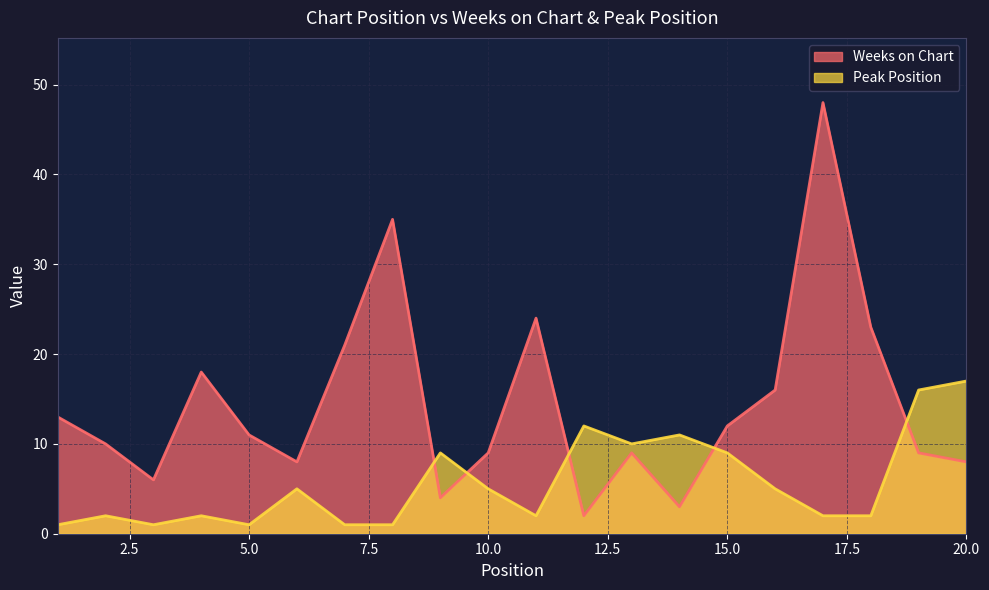

Where does the Weeks on Chart series first go above 11?

1